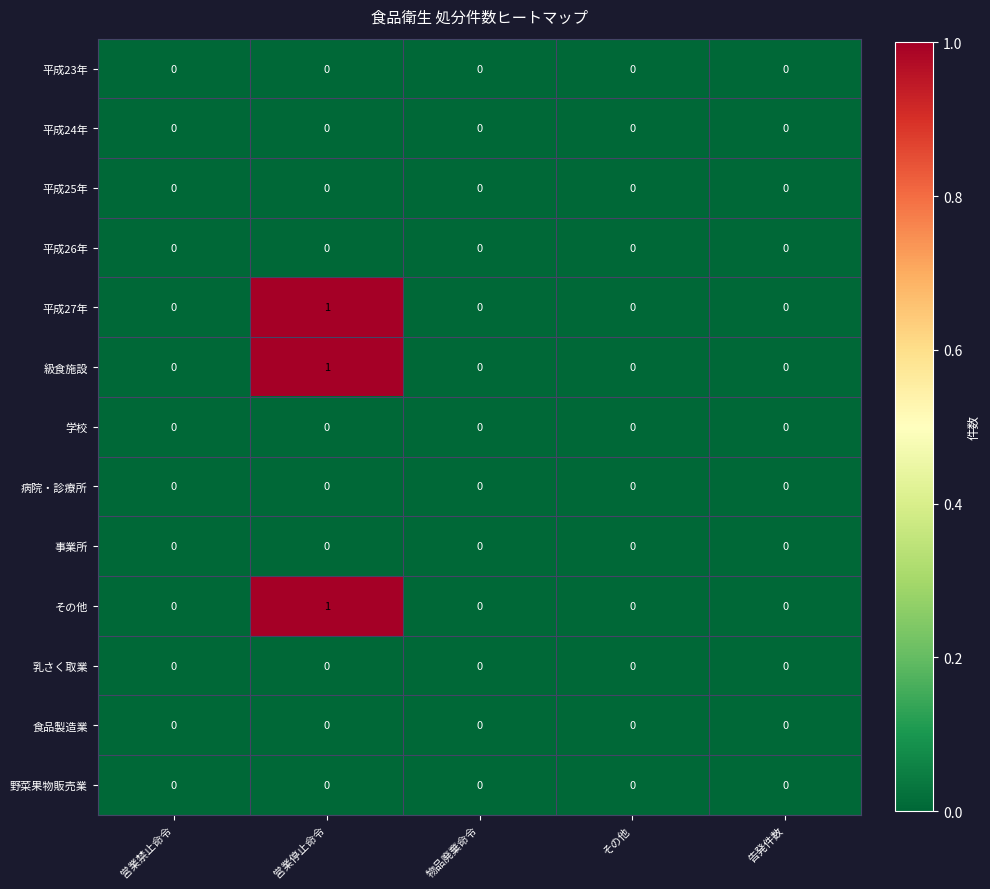

How many 級食施設 values are between 0 and 1?

5